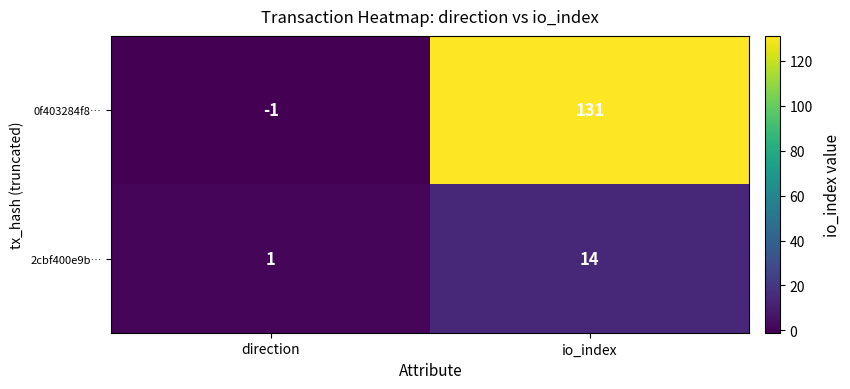

What is the spread (max minus min) of values at direction?

2